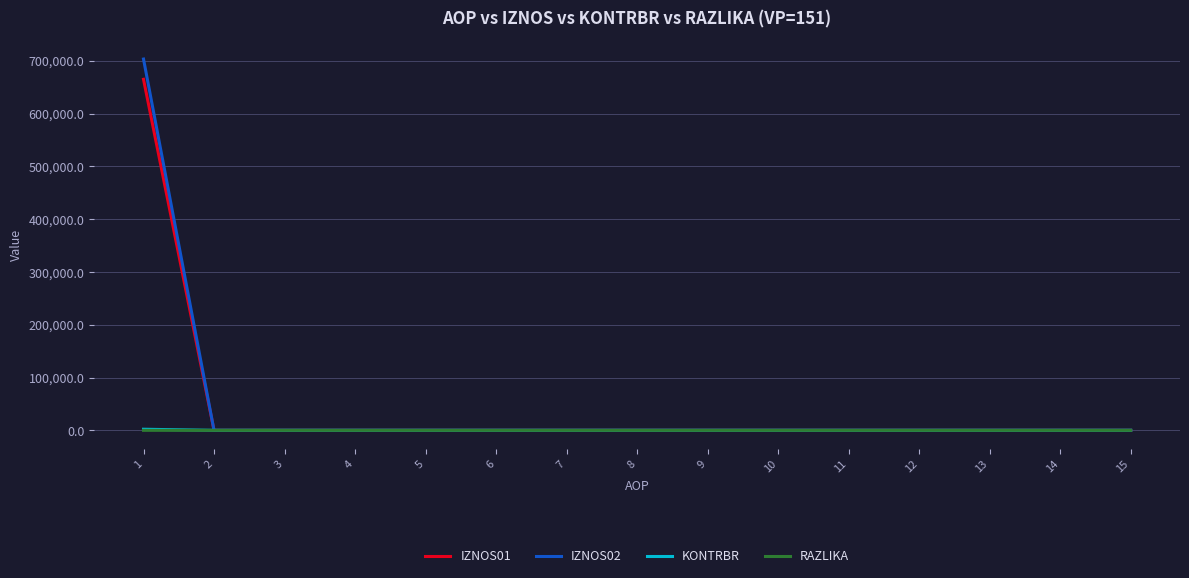

What is the sum of the IZNOS01 values at 1 and 2?

665124.4